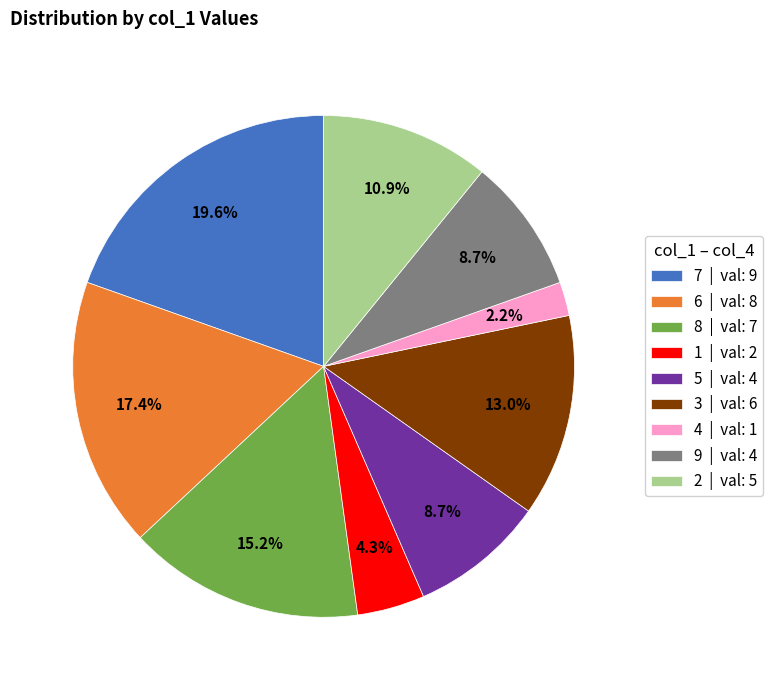

What is the largest slice in the pie chart?

7